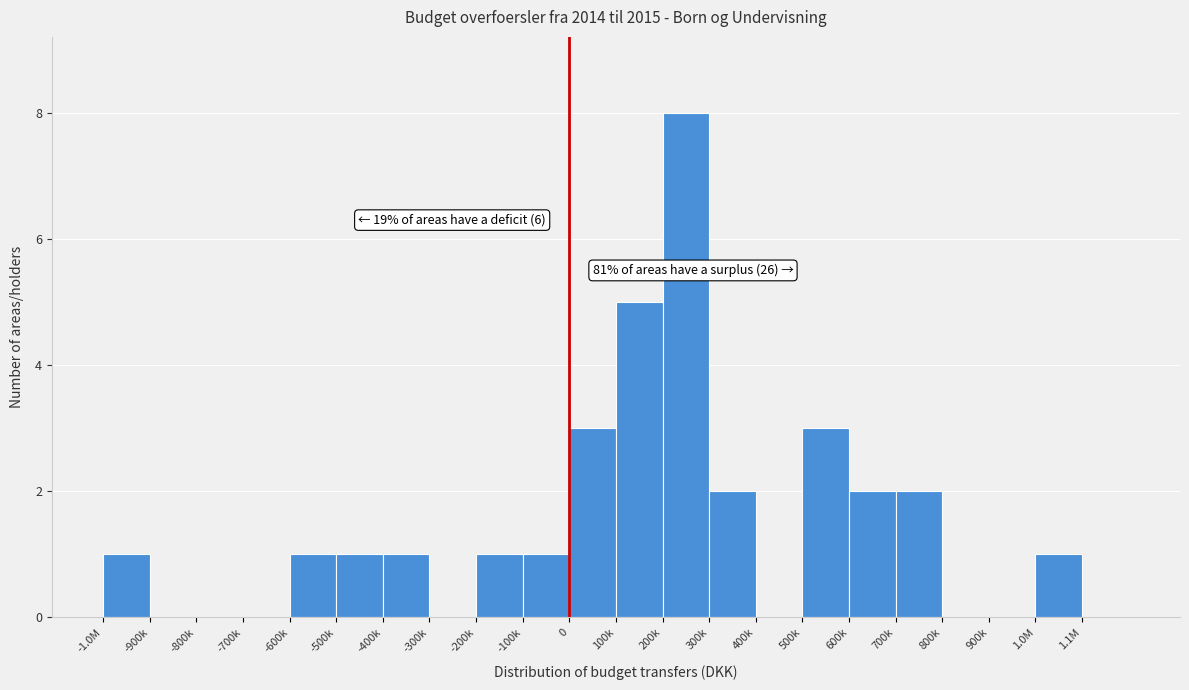

Reading left to right, transcribe all the data shown in this chart.

-1.0M=1	-900k=0	-800k=0	-700k=0	-600k=1	-500k=1	-400k=1	-300k=0	-200k=1	-100k=1	0=3	100k=5	200k=8	300k=2	400k=0	500k=3	600k=2	700k=2	800k=0	900k=0	1.0M=1	1.1M=0